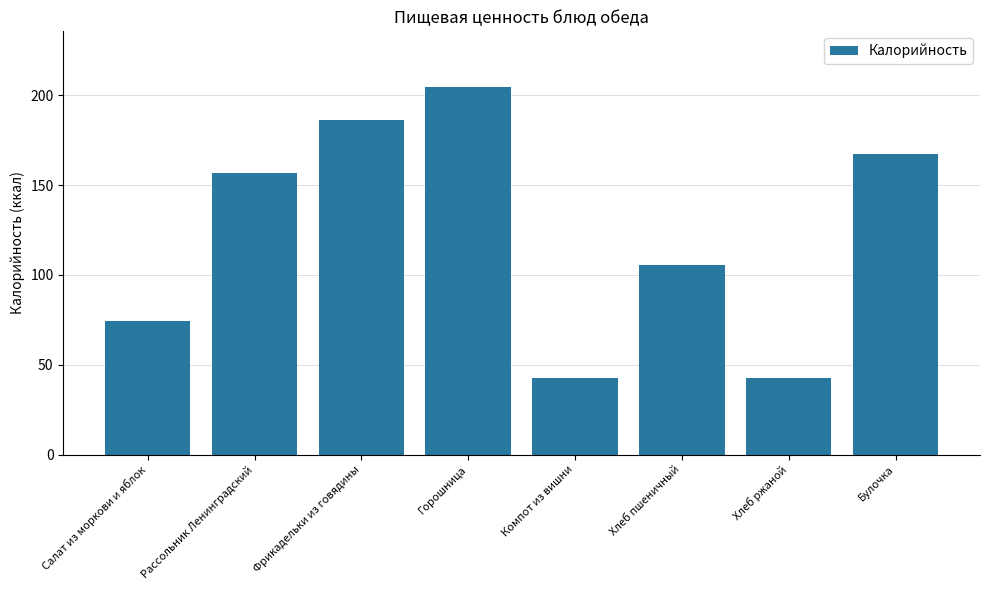

What is the value of the 7th bar from the left?

42.7